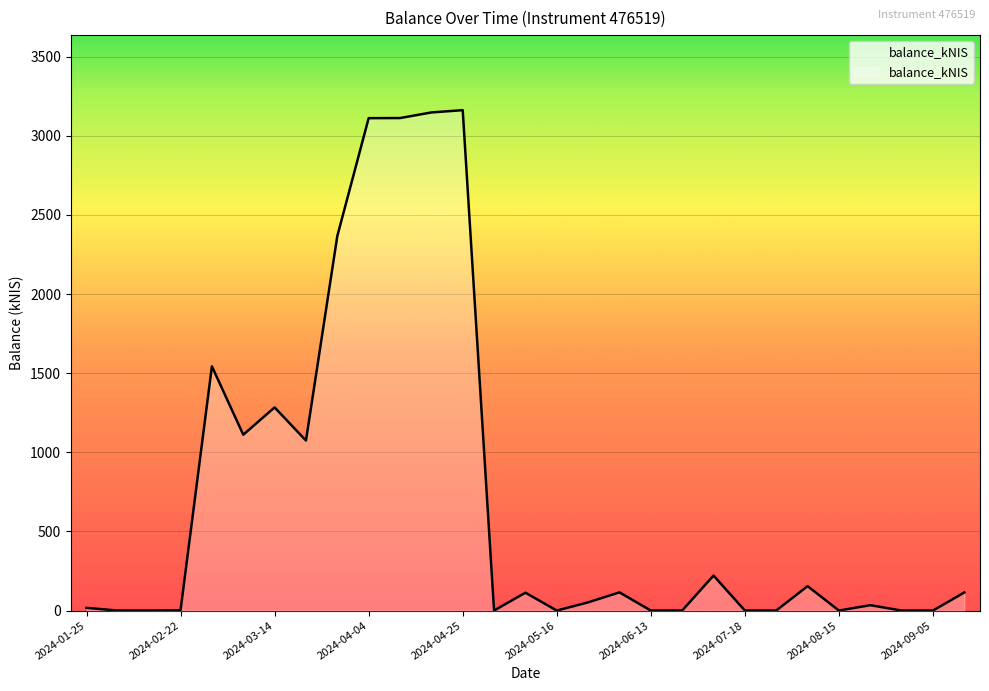

What is the maximum value shown in the chart?

3162.1